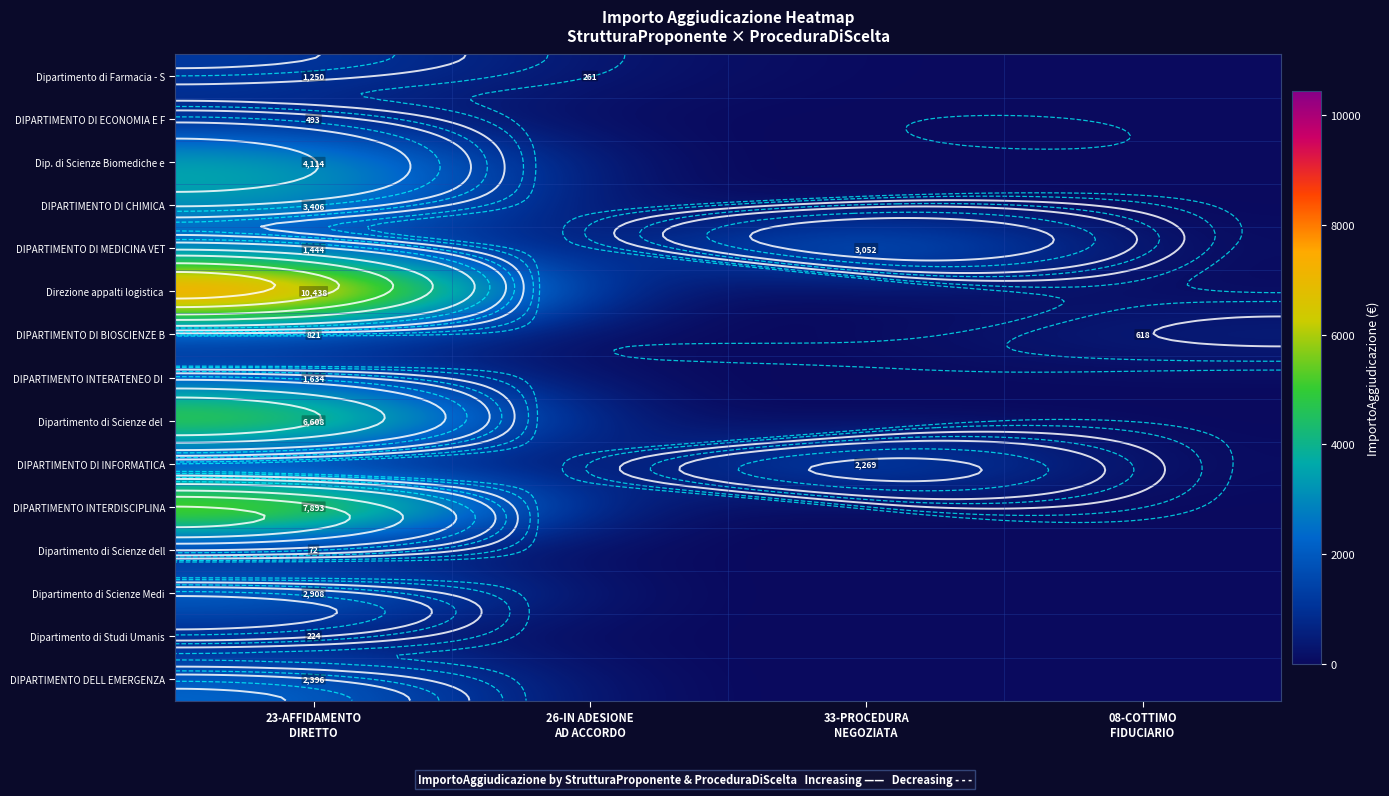

List the labels in order of DIPARTIMENTO INTERATENEO DI value, smallest first.

26-IN ADESIONE AD ACCORDO, 33-PROCEDURA NEGOZIATA, 08-COTTIMO FIDUCIARIO, 23-AFFIDAMENTO DIRETTO